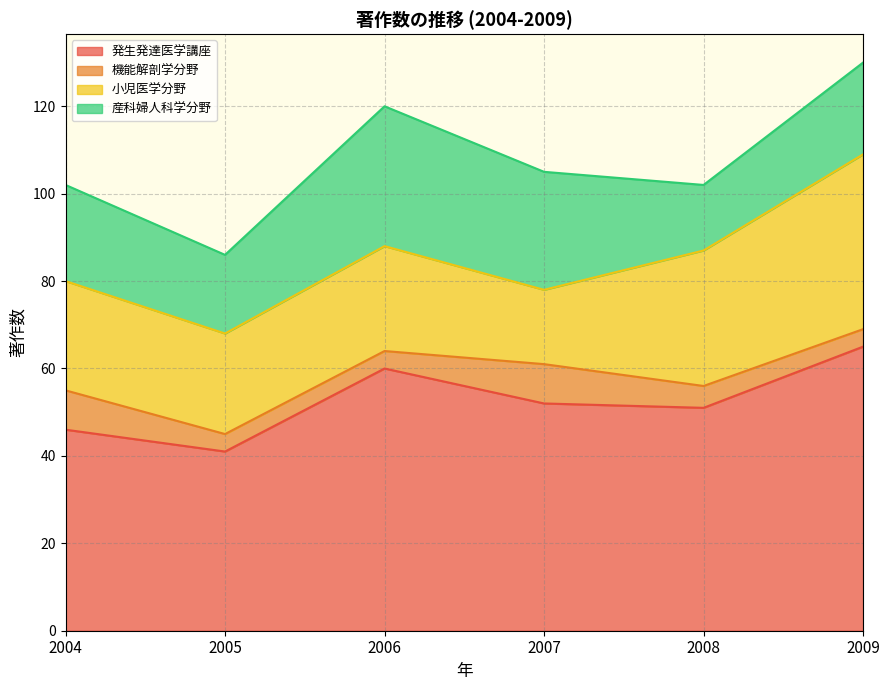

How many data points in 小児医学分野 are less than 25?

3